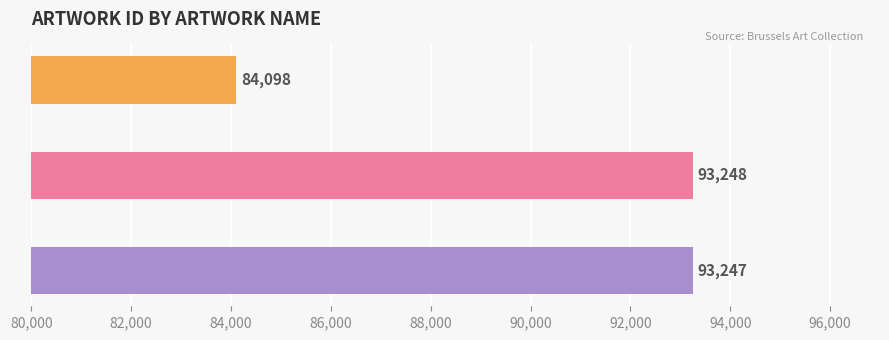

Reading top to bottom, list all the values displayed in this chart.

  Loosduinen=84098	  La repriseuse=93248	  Jan Genever=93247